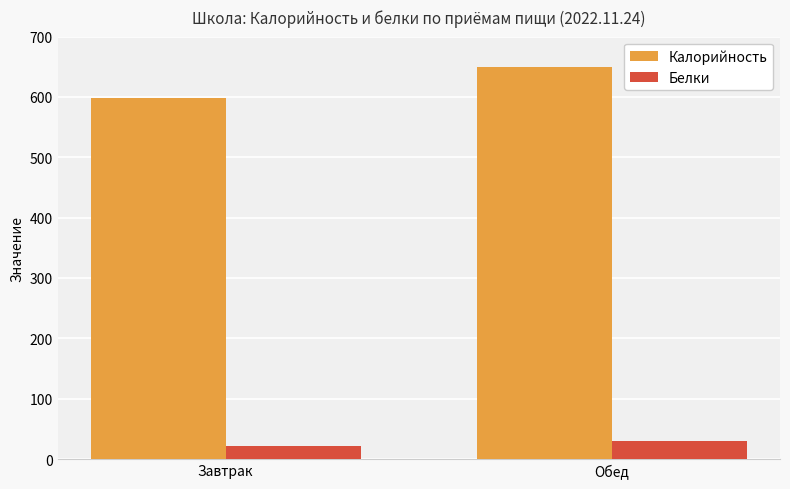

At which label is Калорийность closest to 623?

Завтрак